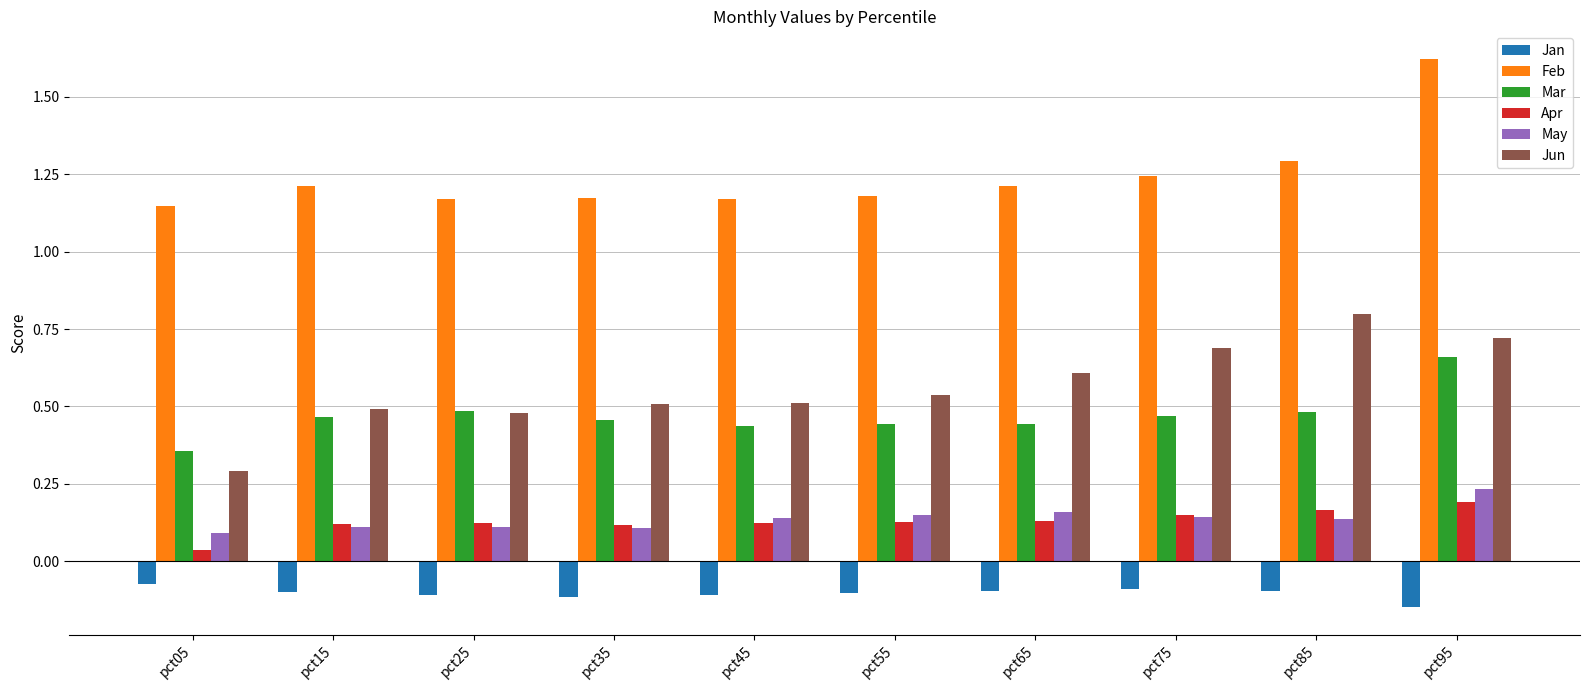

Which series has the largest total across all categories?

Feb